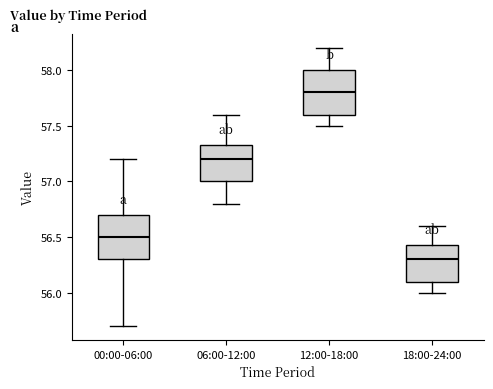

Reading left to right, transcribe this box plot: for each box, give where its median line is, the range the box spans, and where its two whiskers end, as read against the y-axis. The values are not printed on the chart, so give them approximately, as read against the axis.

00:00-06:00: median 56.50, box 56.30 to 56.70, whiskers 55.70 to 57.20
06:00-12:00: median 57.20, box 57.00 to 57.35, whiskers 56.80 to 57.60
12:00-18:00: median 57.80, box 57.60 to 58.00, whiskers 57.50 to 58.20
18:00-24:00: median 56.30, box 56.10 to 56.45, whiskers 56.00 to 56.60